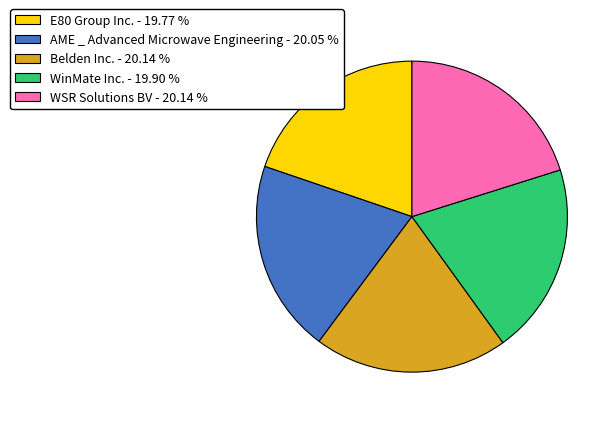

What is the ratio of the value at WinMate Inc. - 19.90 % to the value at AME _ Advanced Microwave Engineering - 20.05 %?

1.0